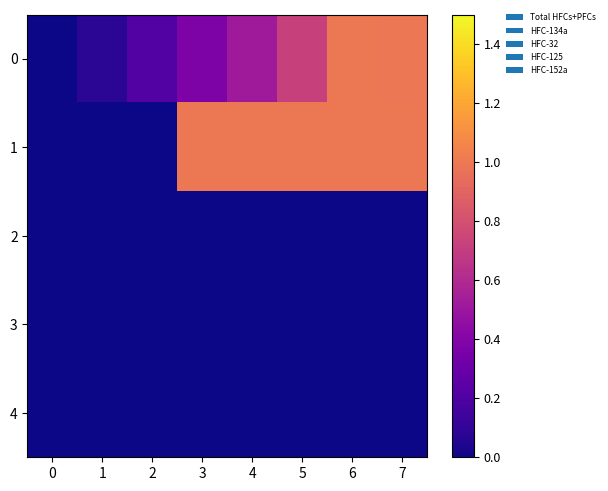

Which series has the largest total across all categories?

1